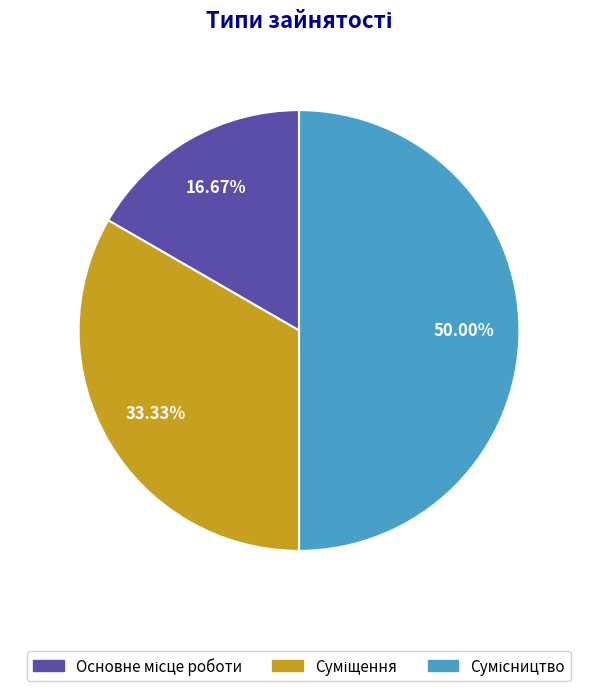

Do Сумісництво and Основне місце роботи together represent more than half of the pie?

Yes